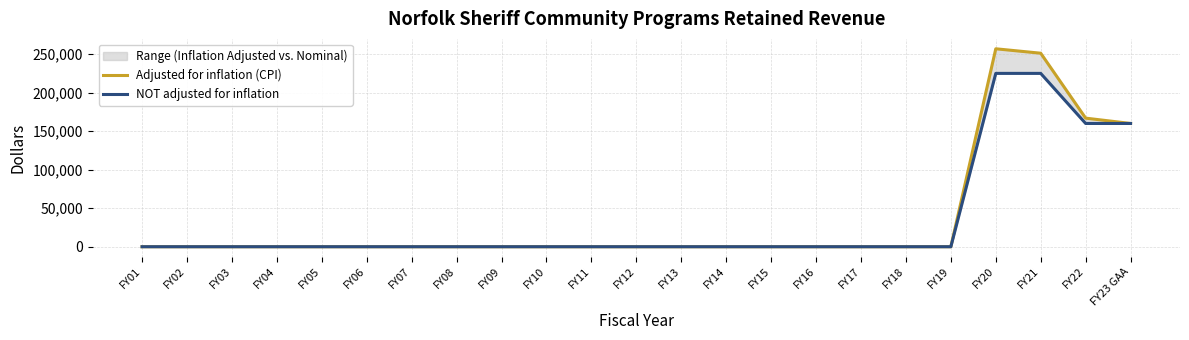

Reading right to left, extract all data points from this chart.

Adjusted for inflation (CPI): 160000	166922	251185	256934	0	0	0	0	0	0	0	0	0	0	0	0	0	0	0	0	0	0	0
NOT adjusted for inflation: 160000	160000	225000	225000	0	0	0	0	0	0	0	0	0	0	0	0	0	0	0	0	0	0	0